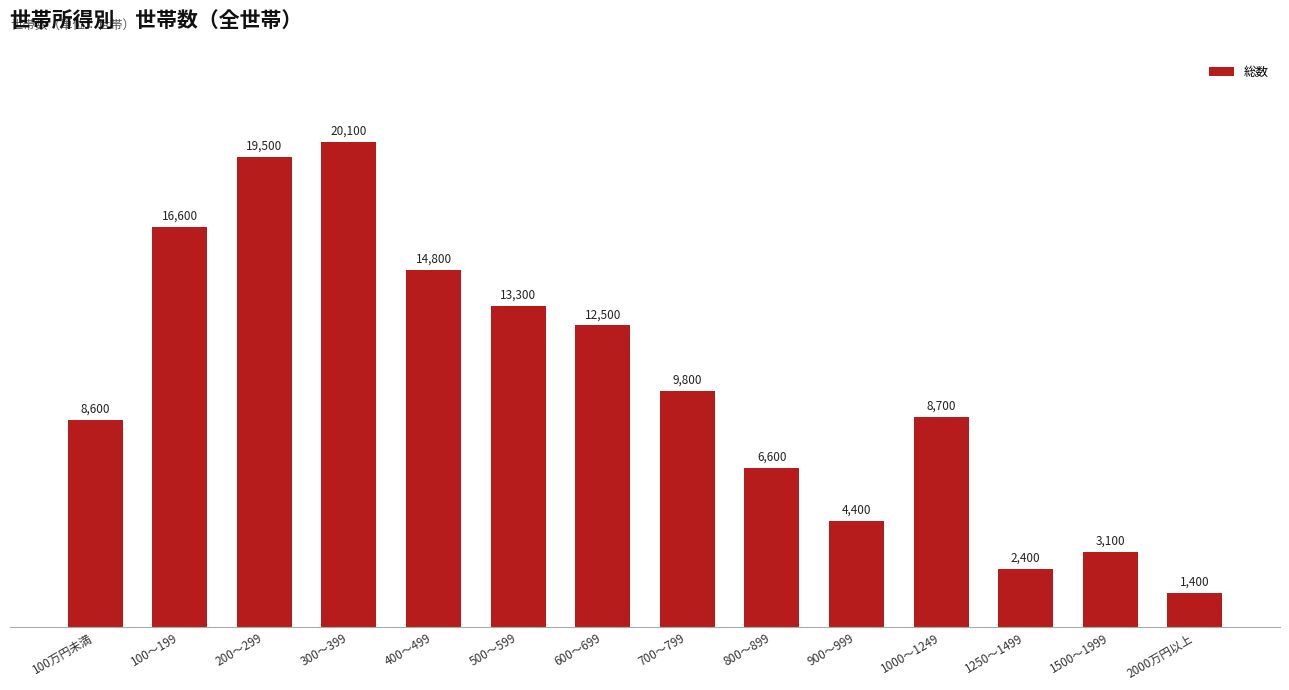

Does the chart contain any negative values?

No